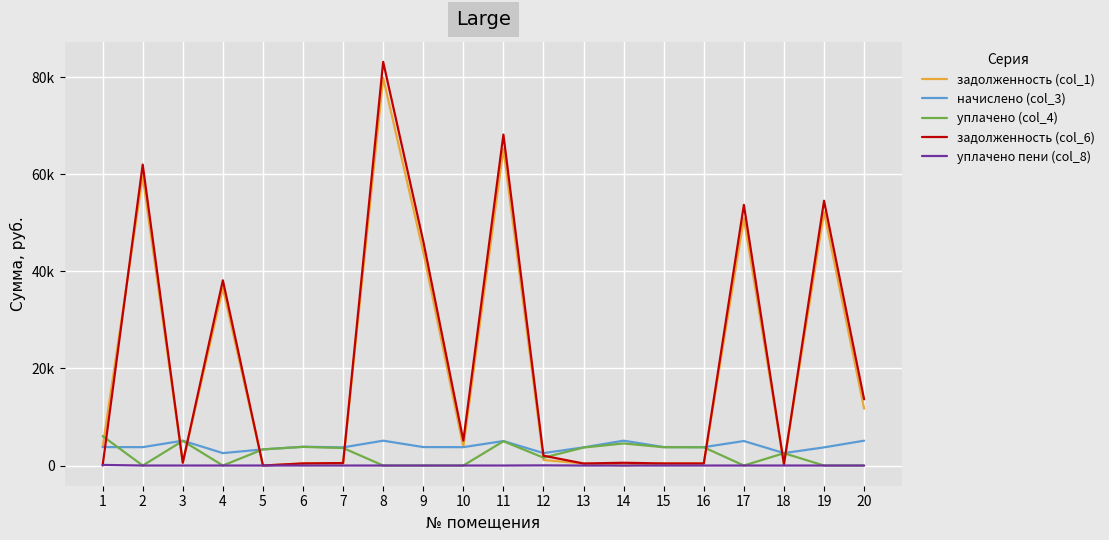

Which series has the largest total across all categories?

задолженность (col_6)